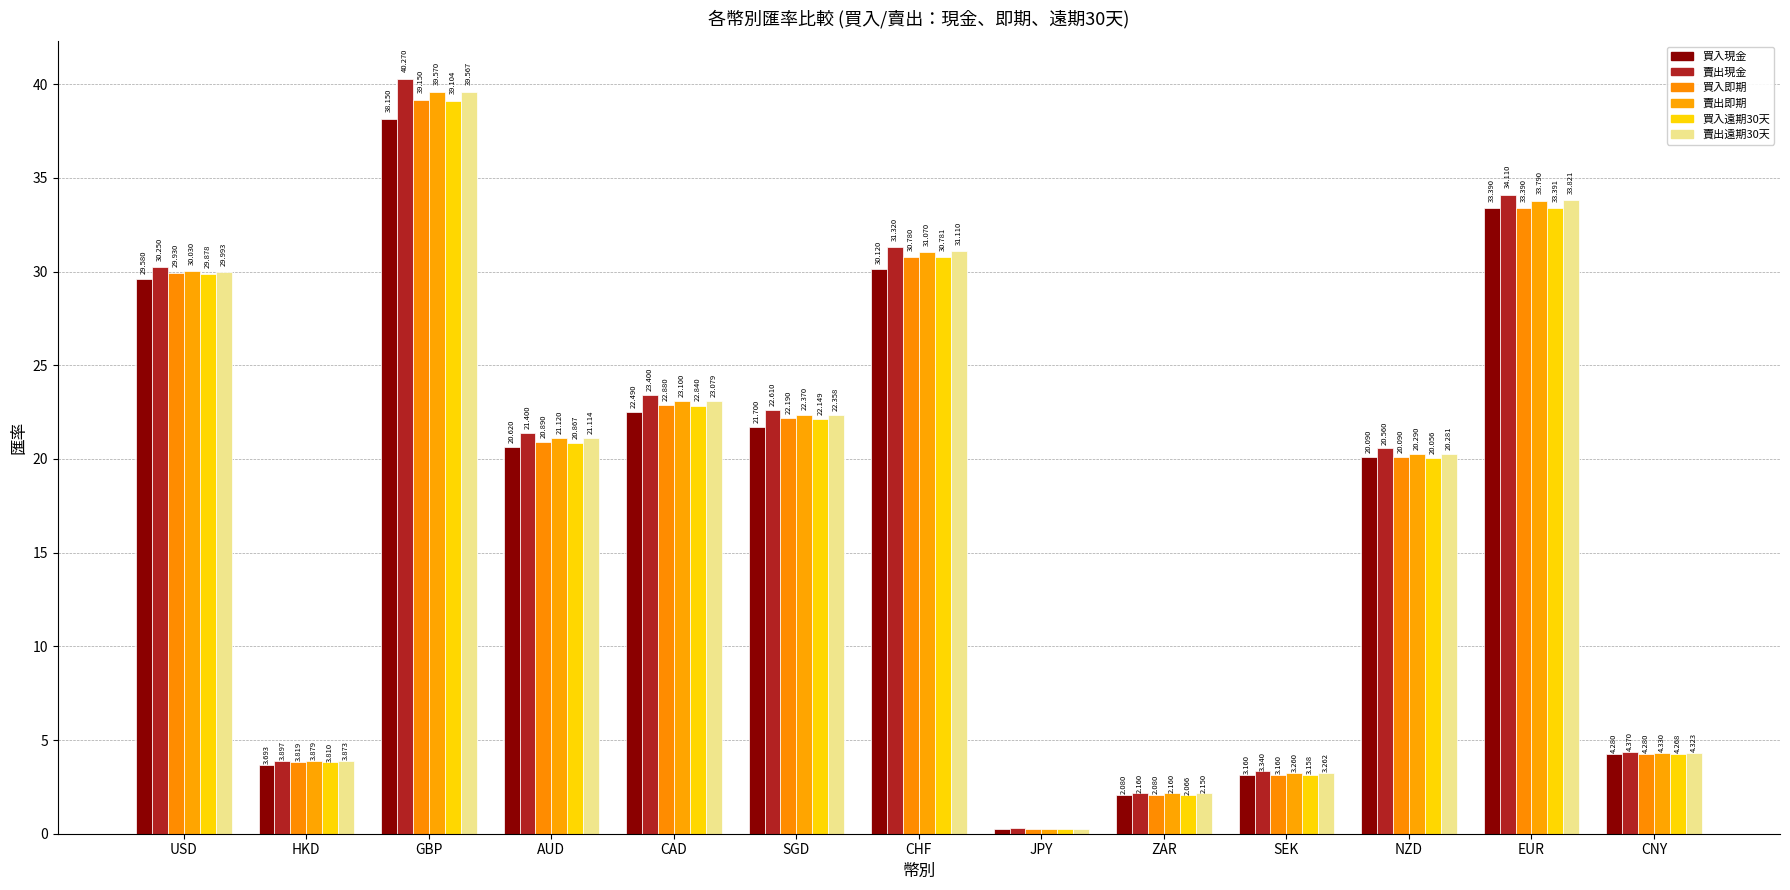

Is it true that 買入遠期30天 equals 17.0 at EUR?

False